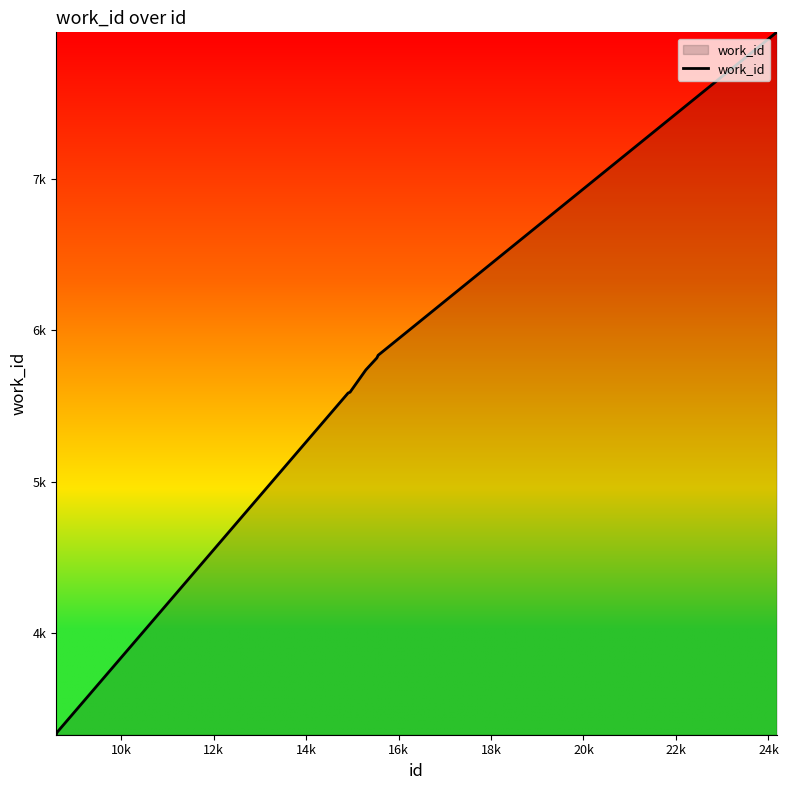

Is this an area chart (filled region under the line)?

Yes